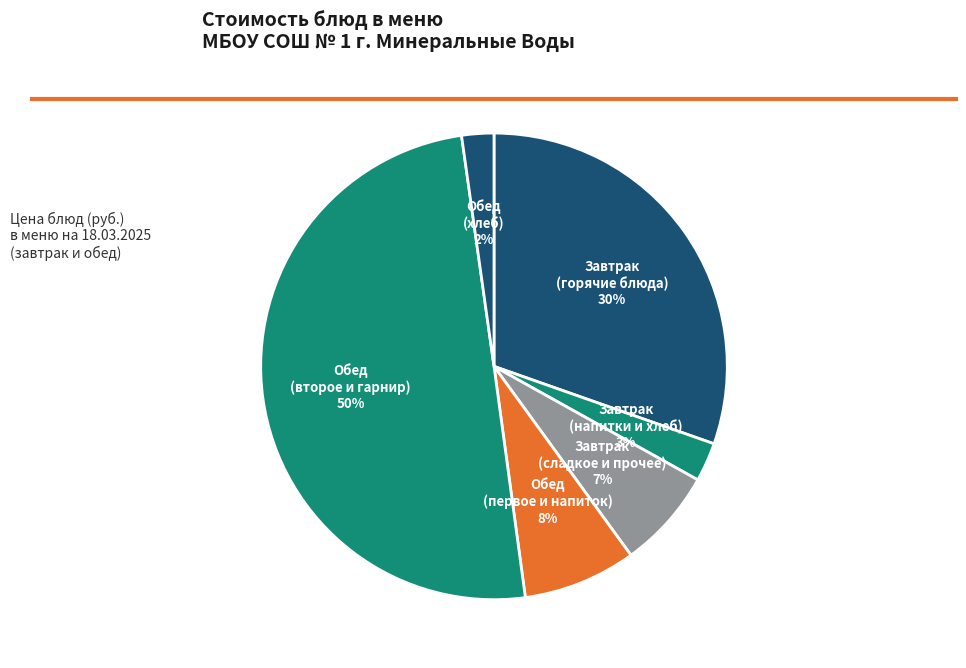

To the nearest percent, what is the difference between the largest and smallest slice percentages?

48%